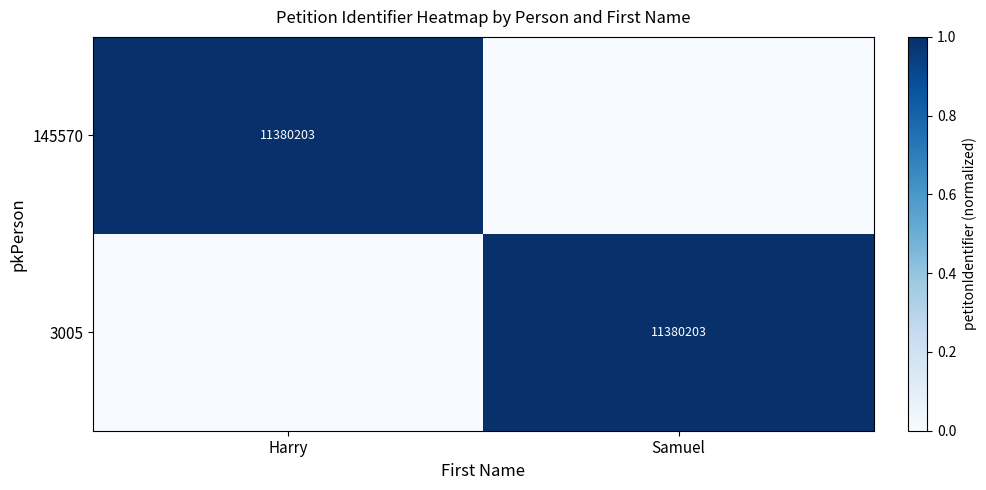

Is it true that 3005 equals 11380203 at Samuel?

True